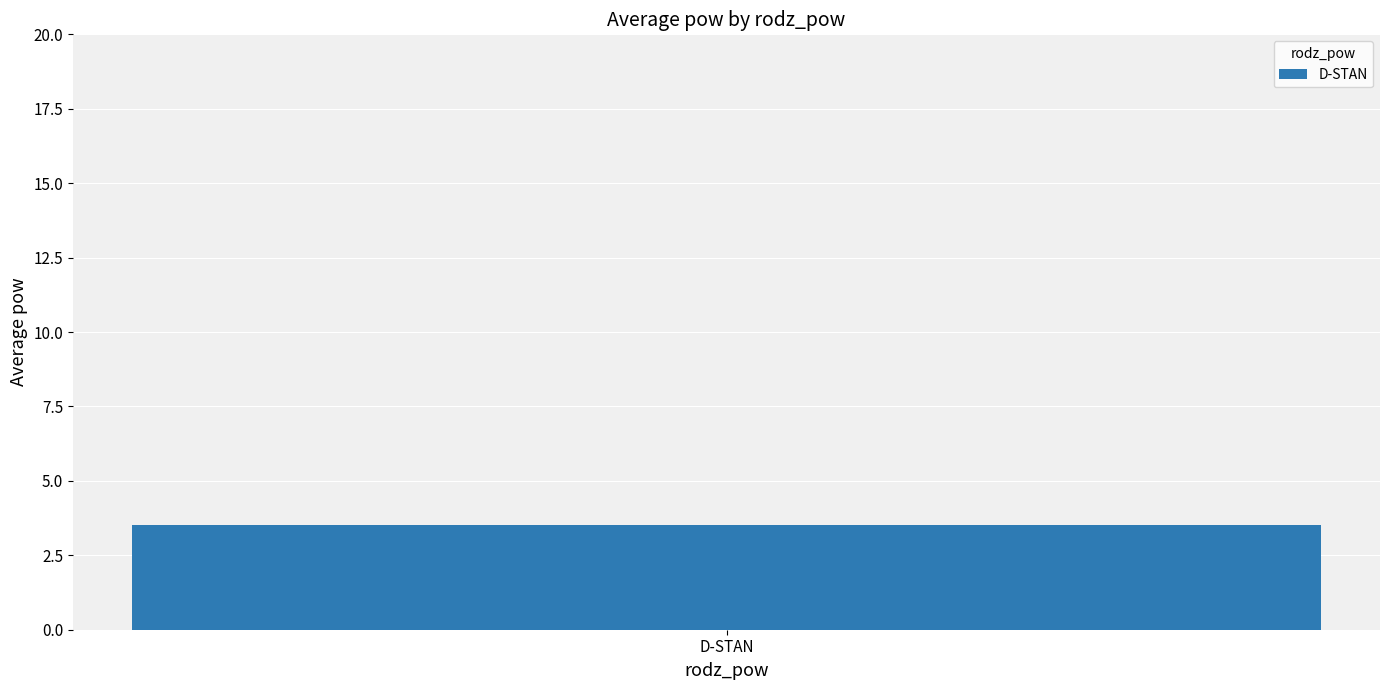

Between 28 and 5, which is larger?

28